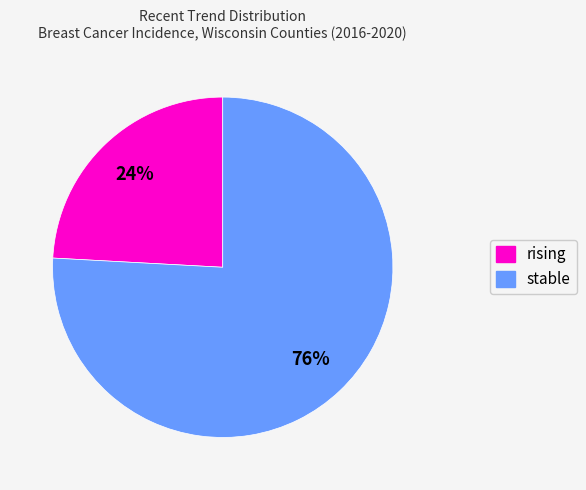

Is the sum of stable and rising greater than half?

Yes